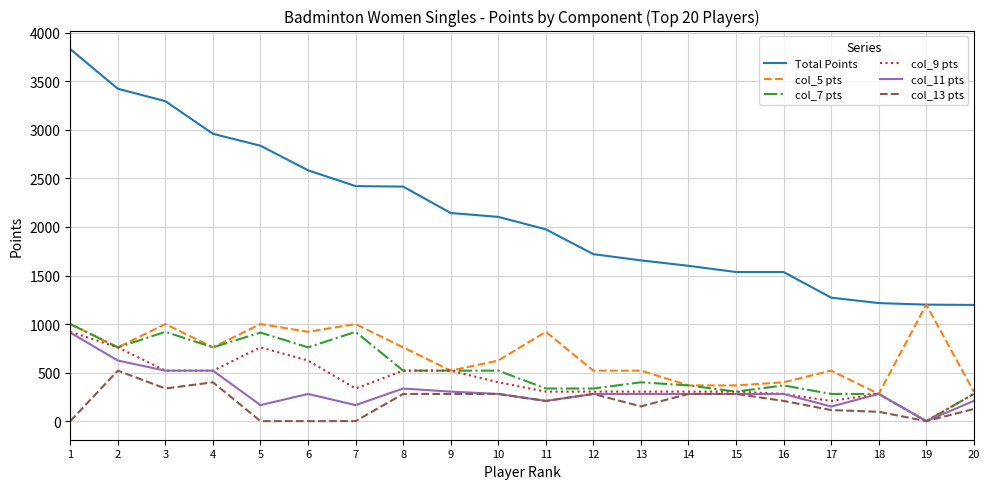

How many lines are shown in the chart?

6